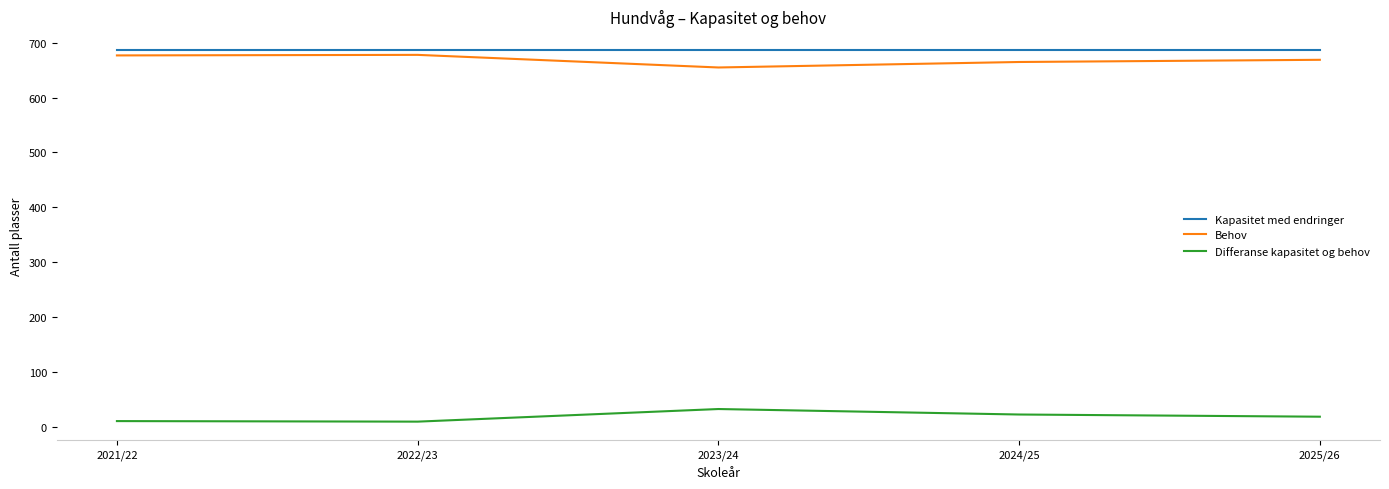

At which category does Behov reach its first local peak?

2022/23